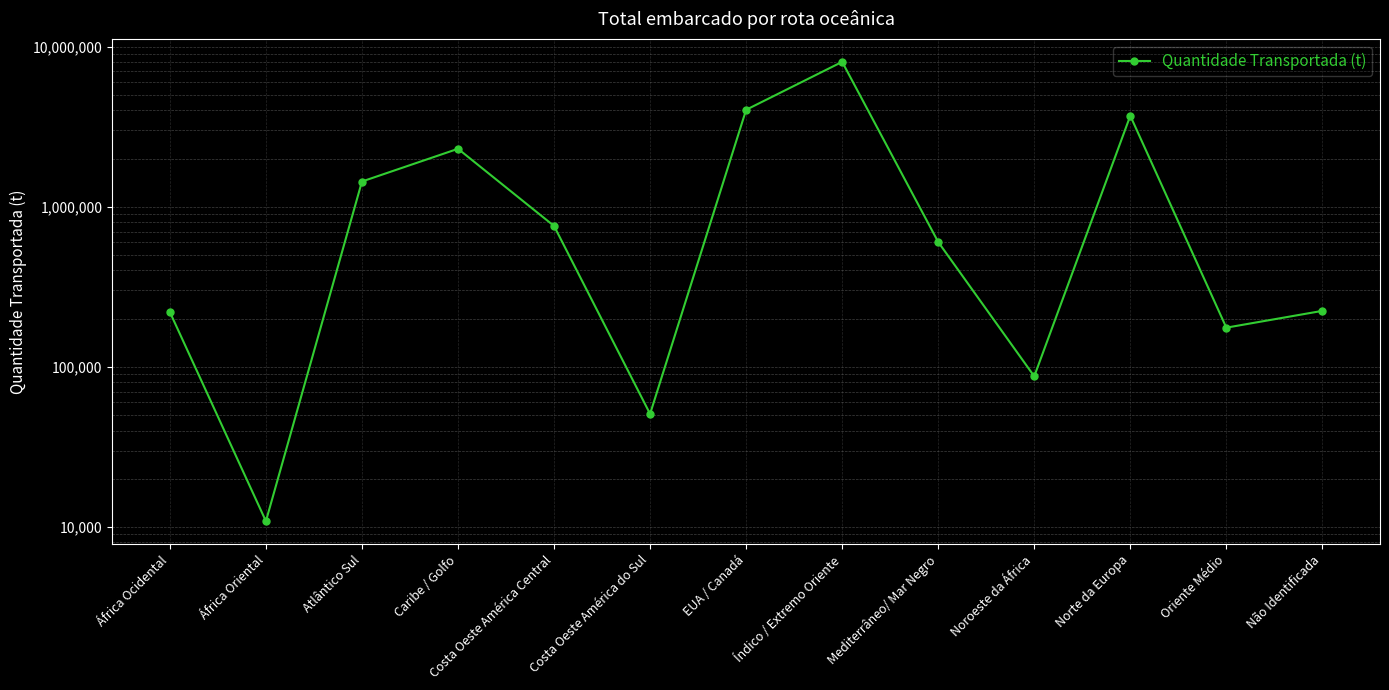

How many lines are shown in the chart?

1